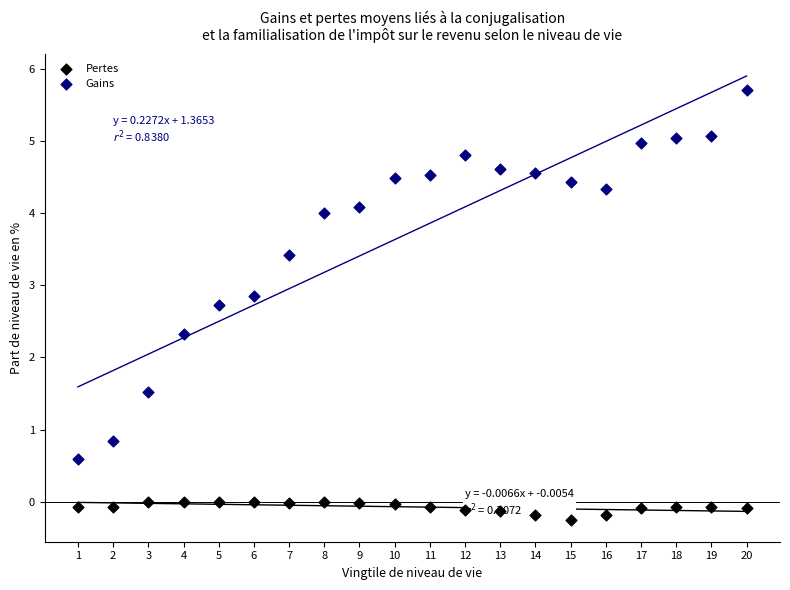

In the Gains series, what Y value is closest to 3?

2.9